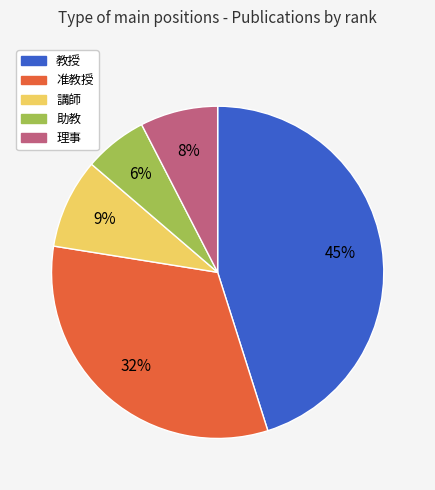

To the nearest percent, what is the difference between the largest and smallest slice percentages?

39%